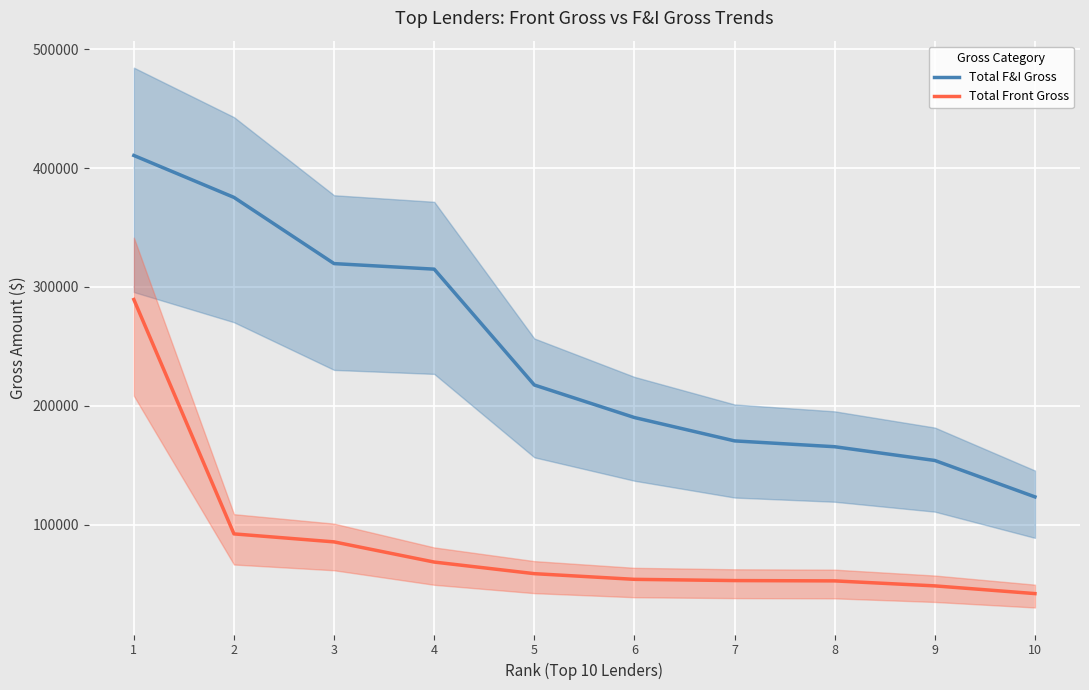

At which category does the chart reach its peak across all series?

1